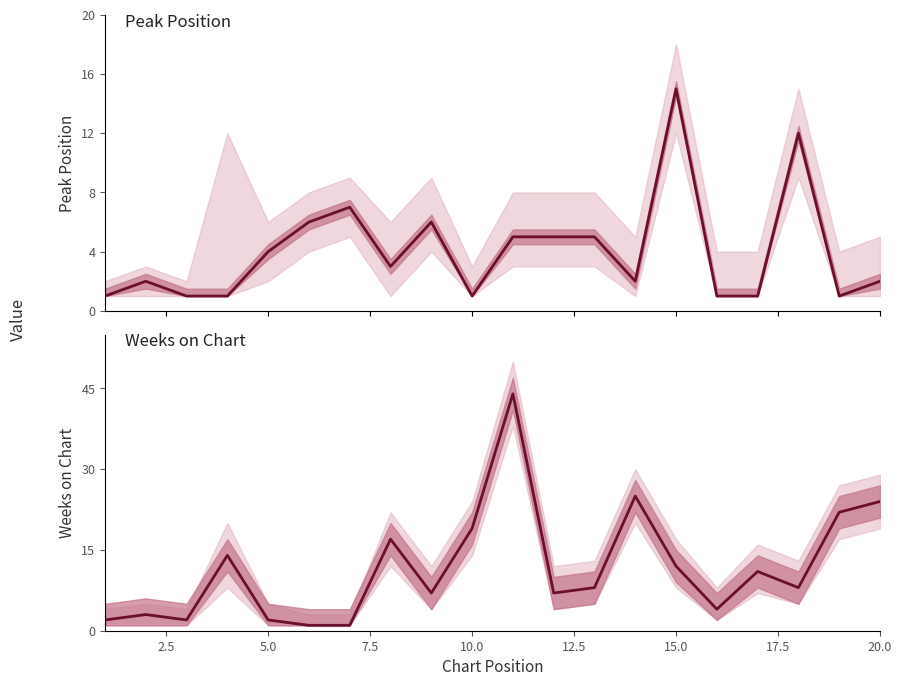

Which series ends up on top after the final intersection of Peak Position and Weeks on Chart?

Weeks on Chart